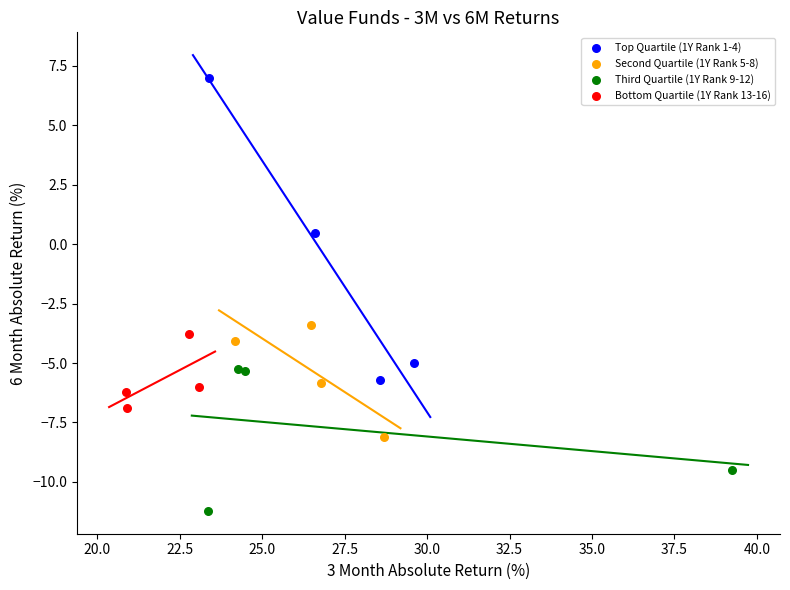

Which series contains the lowest Y value?

Third Quartile (1Y Rank 9-12)